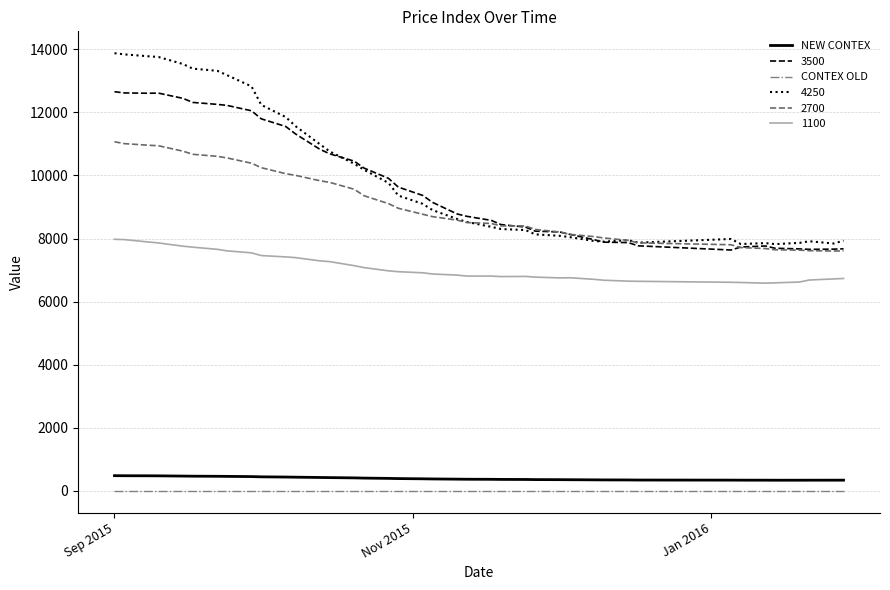

What is the highest value of the NEW CONTEX series?

477.2